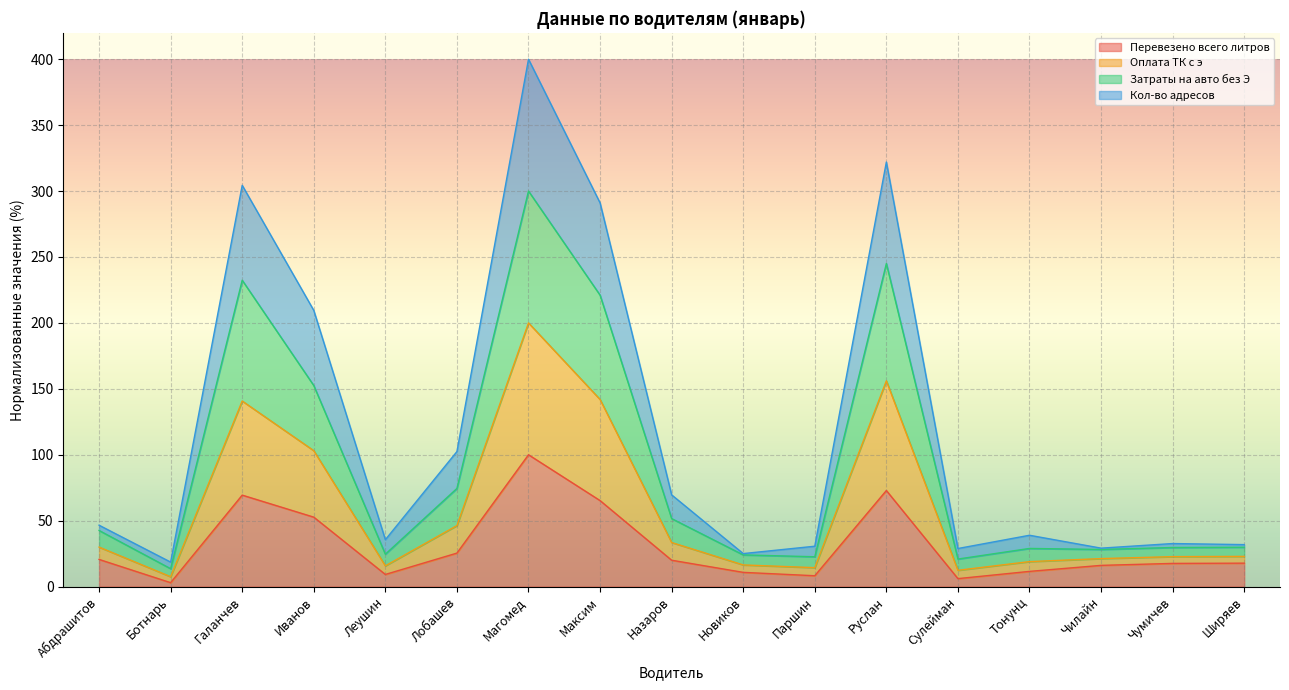

What are all the series names shown in the legend?

Перевезено всего литров, Оплата ТК с э, Затраты на авто без Э, Кол-во адресов